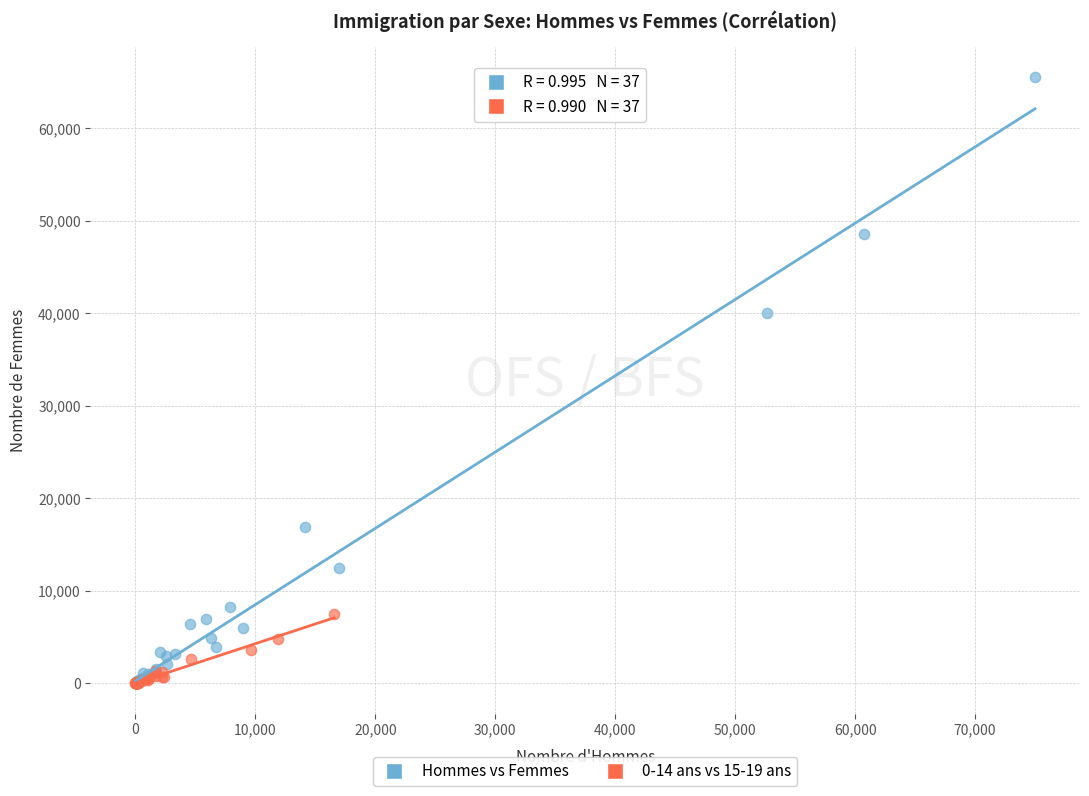

Which series contains the highest Y value?

Hommes vs Femmes